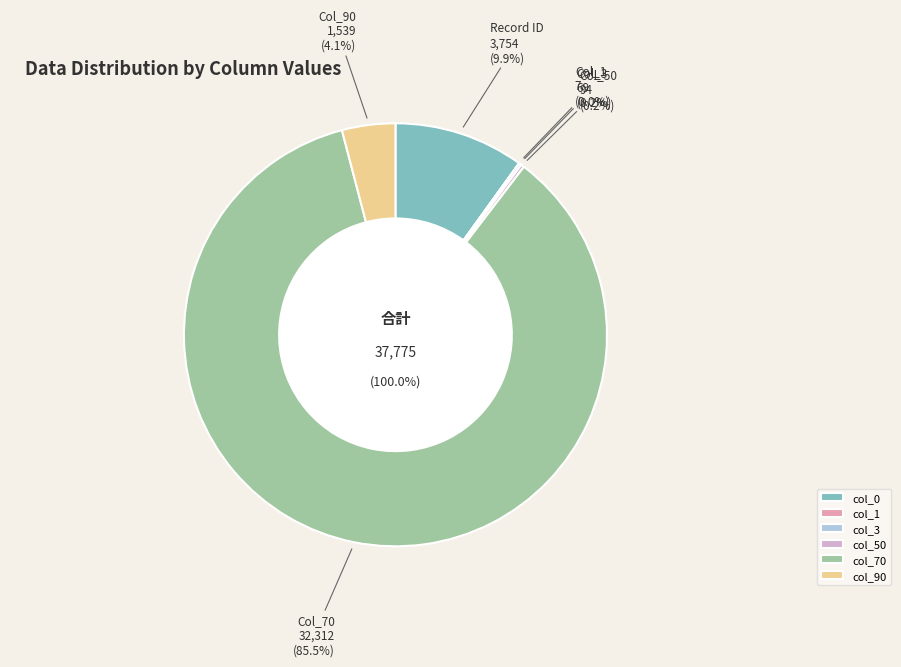

The col_70 slice represents 86% of the pie. True or false?

True